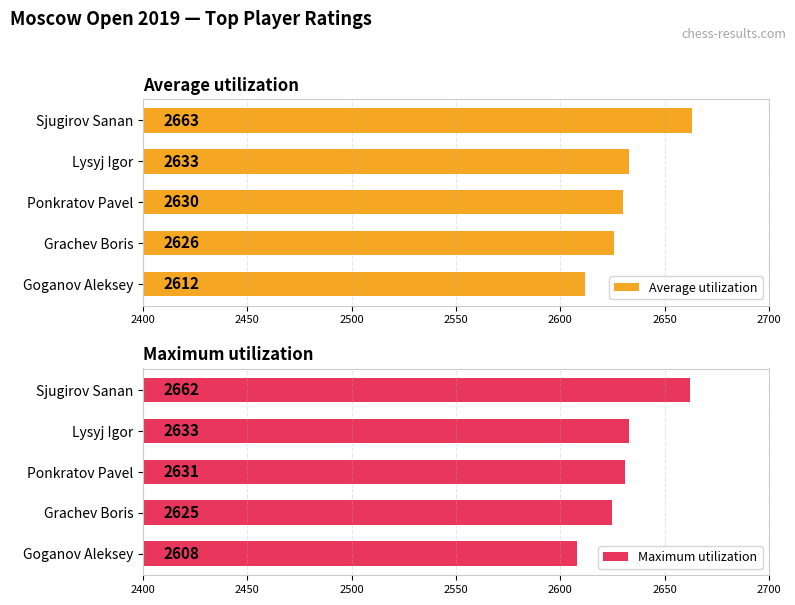

What is the value of the Average utilization bar at the 4th from the left?

2626